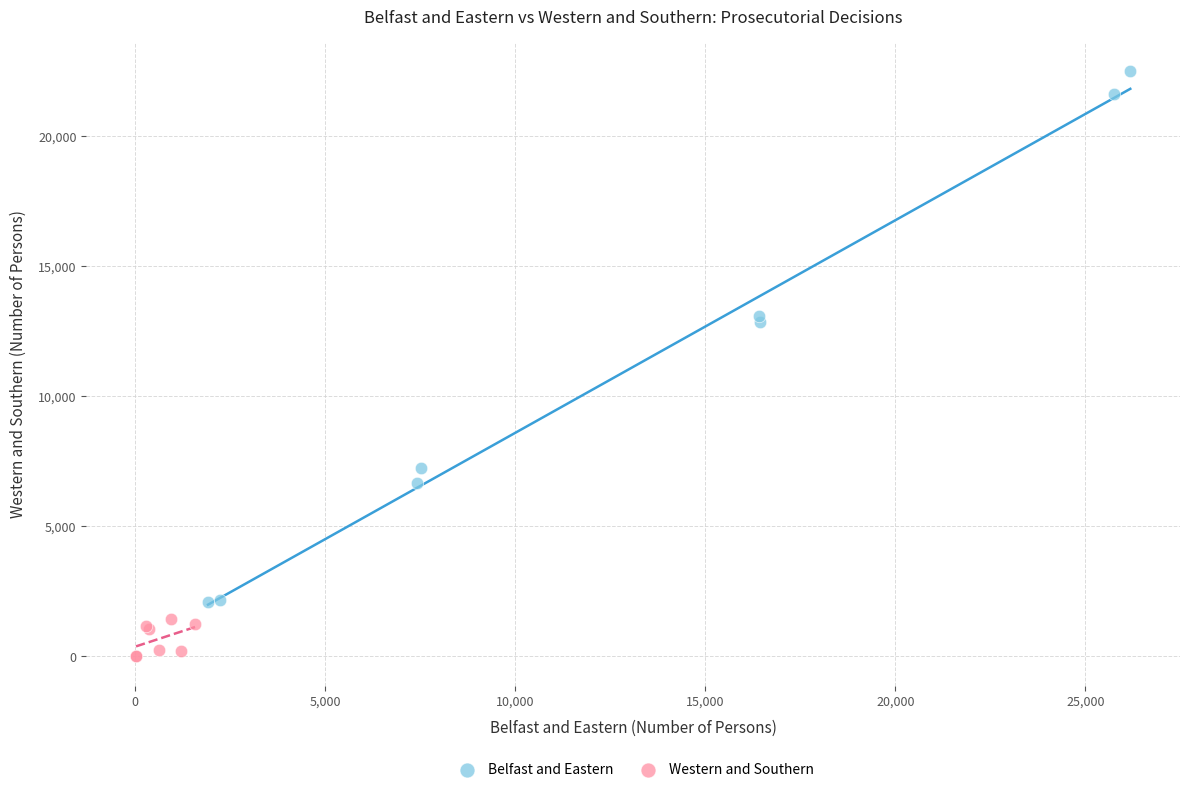

Which series contains the highest Y value?

Belfast and Eastern